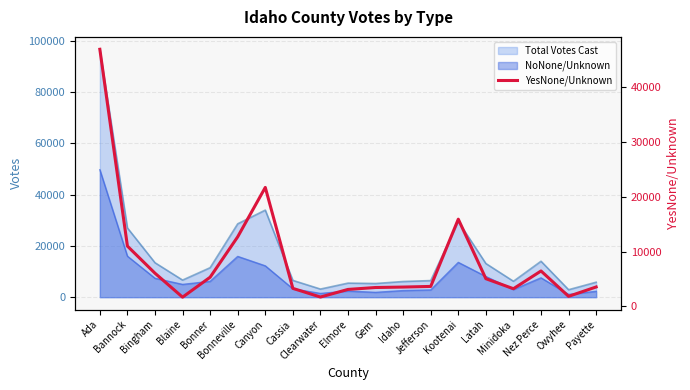

What is the label of the 2nd point from the left?

Bannock